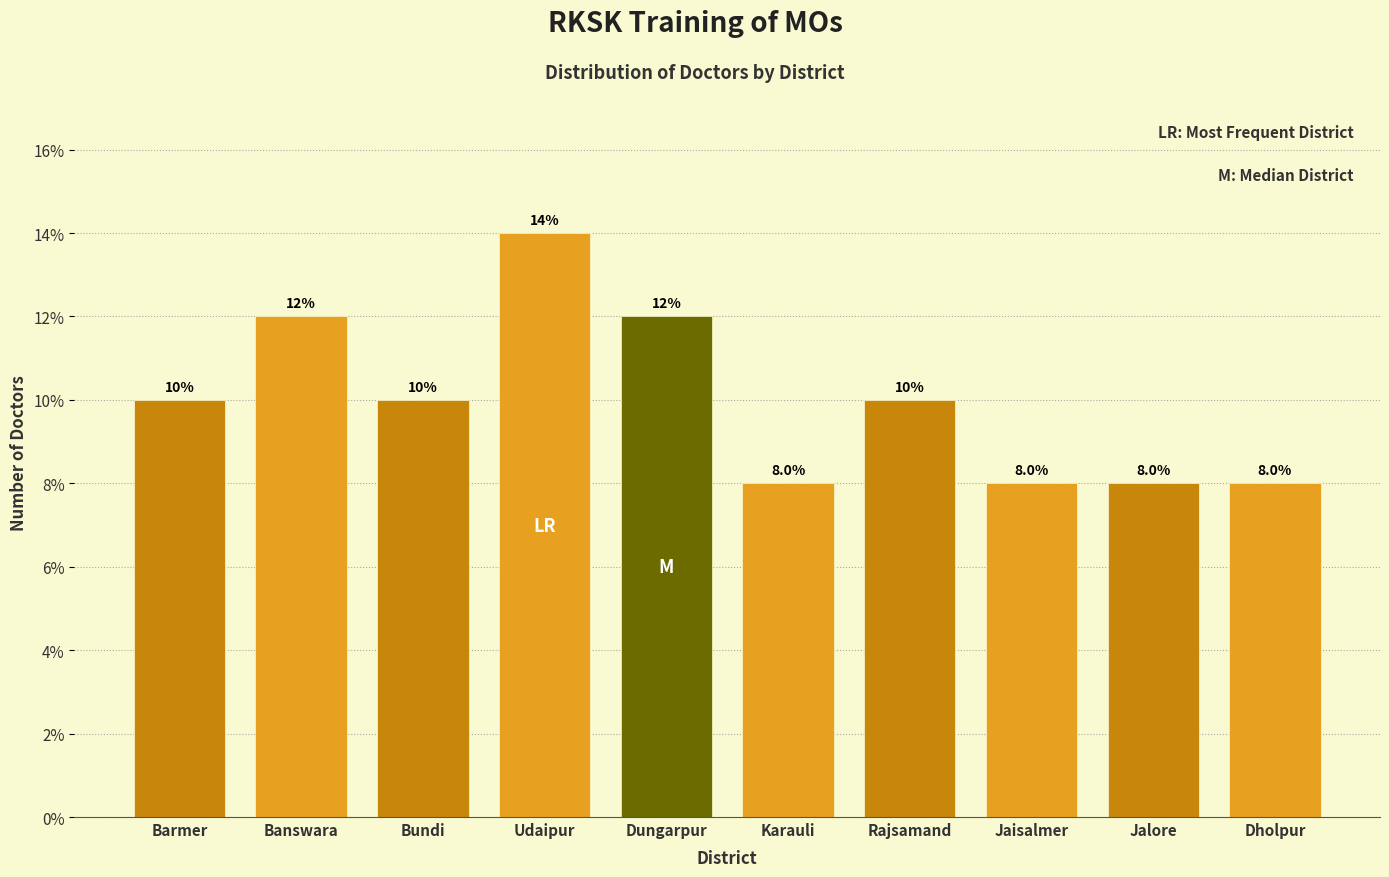

Reading left to right, what are all the values shown in this chart?

Barmer=10.0	Banswara=12.0	Bundi=10.0	Udaipur=14.0	Dungarpur=12.0	Karauli=8.0	Rajsamand=10.0	Jaisalmer=8.0	Jalore=8.0	Dholpur=8.0